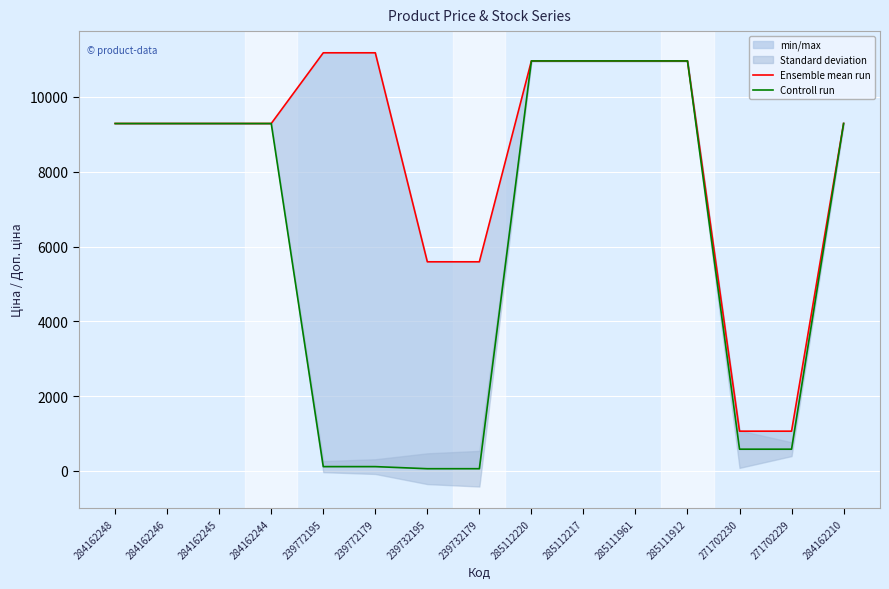

What is the minimum value for Controll run?

55.9